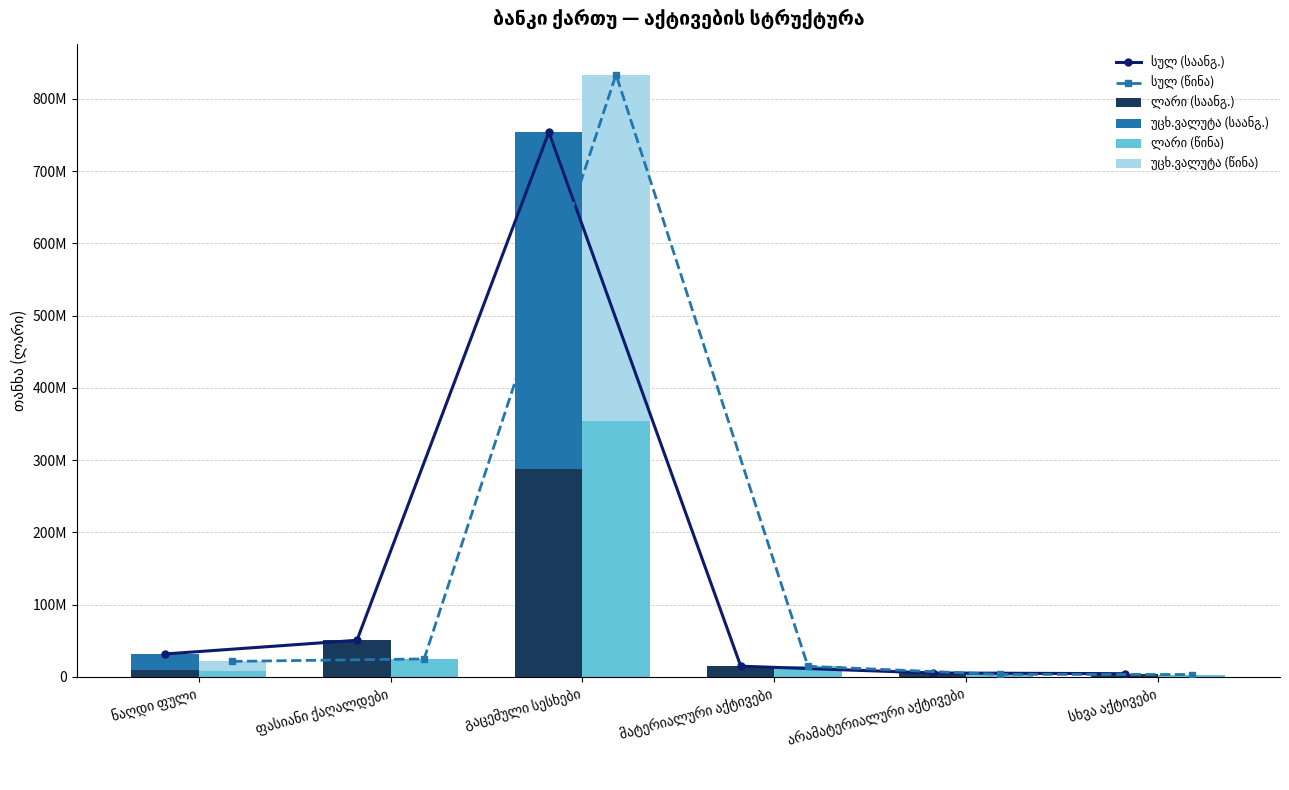

Reading left to right, what are all the values shown in this chart?

სულ (საანგ.): ნაღდი ფული=31787406.8	ფასიანი ქაღალდები=50723652.9	გაცემული სესხები=753881242.5	მატერიალური აქტივები=14881728.1	არამატერიალური აქტივები=5499614.6	სხვა აქტივები=4495186.3
სულ (წინა): ნაღდი ფული=21552979.7	ფასიანი ქაღალდები=24944042.2	გაცემული სესხები=833555160.7	მატერიალური აქტივები=14740368.8	არამატერიალური აქტივები=3542072.3	სხვა აქტივები=3342650.4
ლარი (საანგ.): ნაღდი ფული=9520492.2	ფასიანი ქაღალდები=50723652.9	გაცემული სესხები=288328233.0	მატერიალური აქტივები=14881728.1	არამატერიალური აქტივები=5499614.6	სხვა აქტივები=4167810.4
უცხ.ვალუტა (საანგ.): ნაღდი ფული=22266914.6	ფასიანი ქაღალდები=0.0	გაცემული სესხები=465553009.5	მატერიალური აქტივები=0.0	არამატერიალური აქტივები=0.0	სხვა აქტივები=327375.9
ლარი (წინა): ნაღდი ფული=7940930.0	ფასიანი ქაღალდები=24944042.2	გაცემული სესხები=354691749.0	მატერიალური აქტივები=14740368.8	არამატერიალური აქტივები=3542072.3	სხვა აქტივები=3139504.9
უცხ.ვალუტა (წინა): ნაღდი ფული=13612049.7	ფასიანი ქაღალდები=0.0	გაცემული სესხები=478863411.7	მატერიალური აქტივები=0.0	არამატერიალური აქტივები=0.0	სხვა აქტივები=203145.5